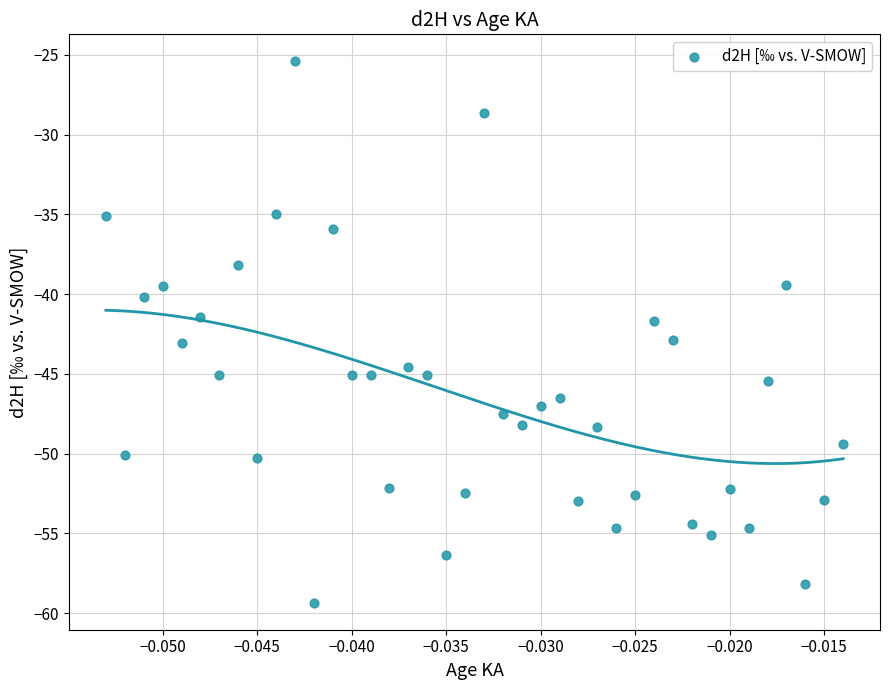

What is the range of Y values (max minus min)?

33.9